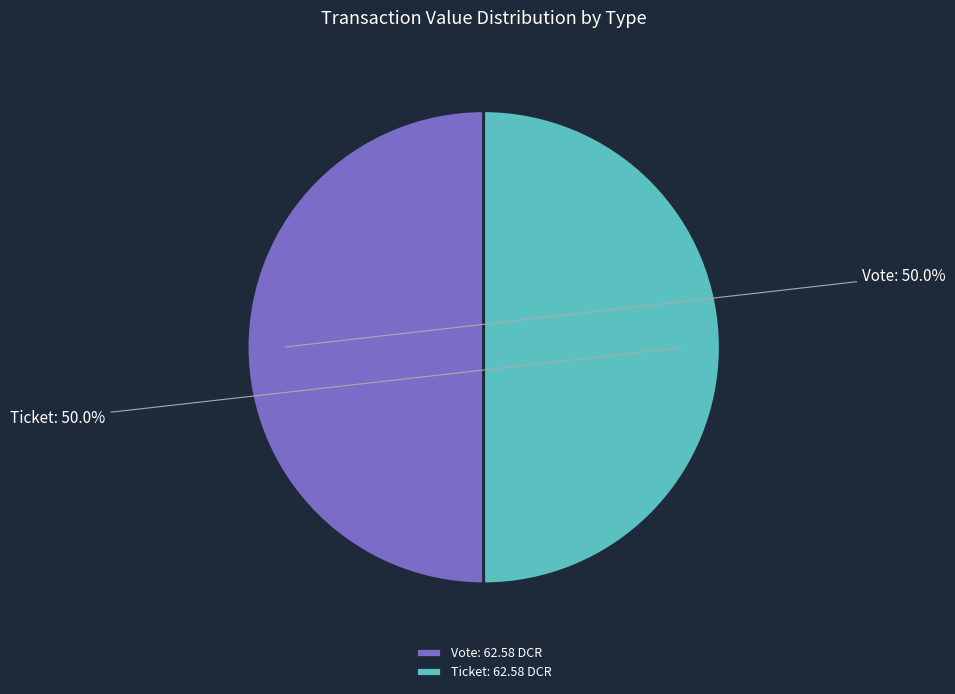

Approximately how many times larger is the value at Vote compared to Ticket?

1.0